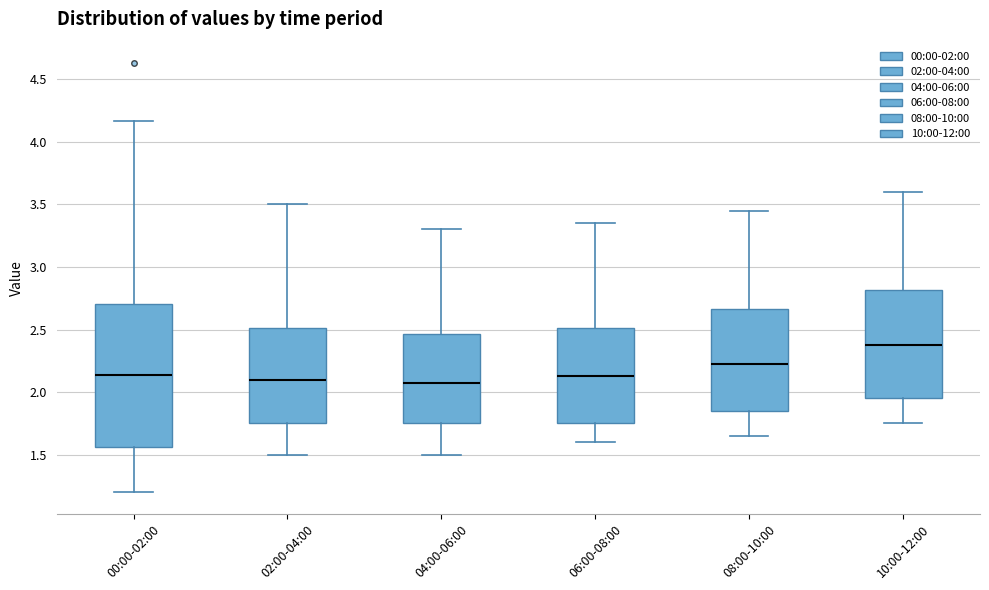

Comparing the boxes themselves (not the whiskers), which one is the tallest?

00:00-02:00